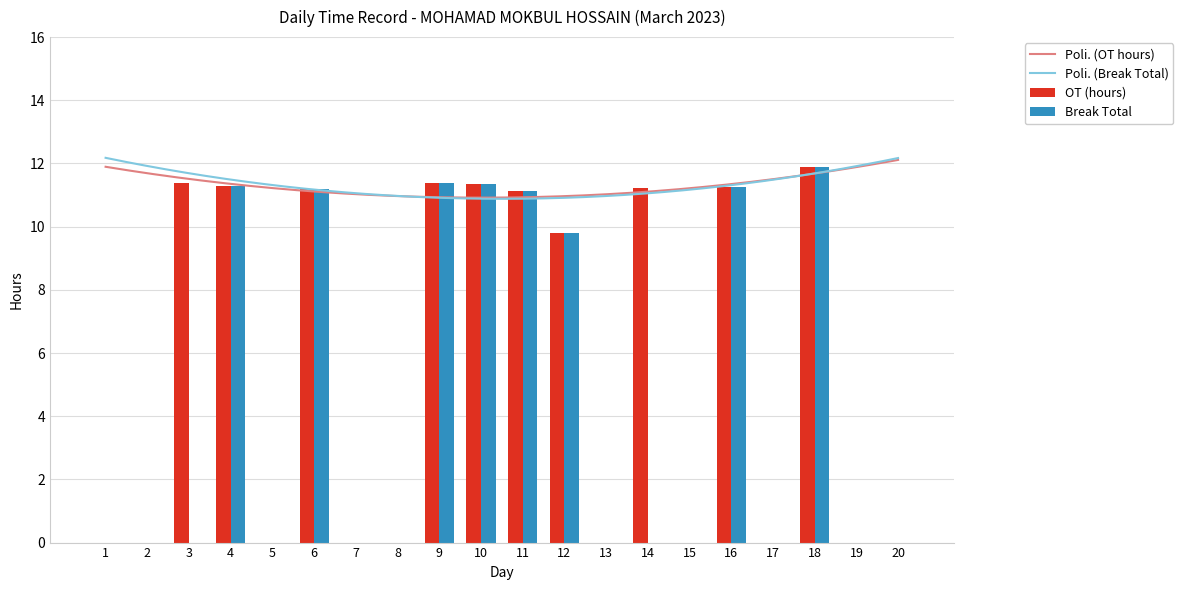

What is the difference between the OT (hours) values at 9 and 15?

11.4